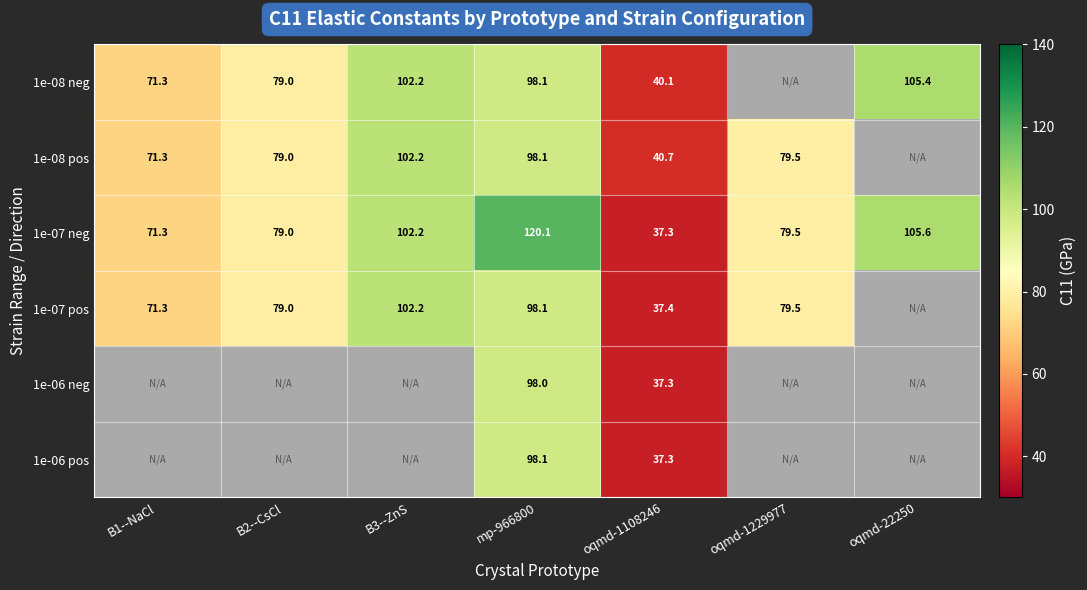

What is the difference between the 1e-07 neg values at oqmd-1229977 and mp-966800?

40.6